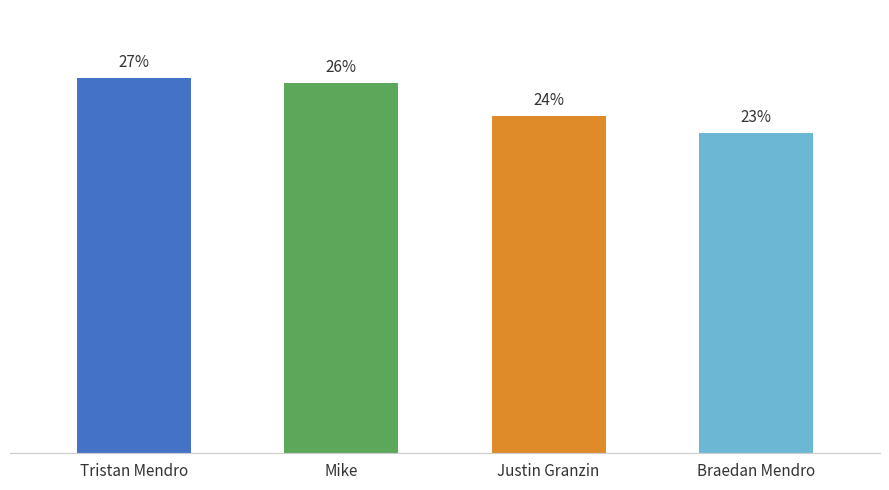

Which category has the highest value across all series?

Tristan Mendro